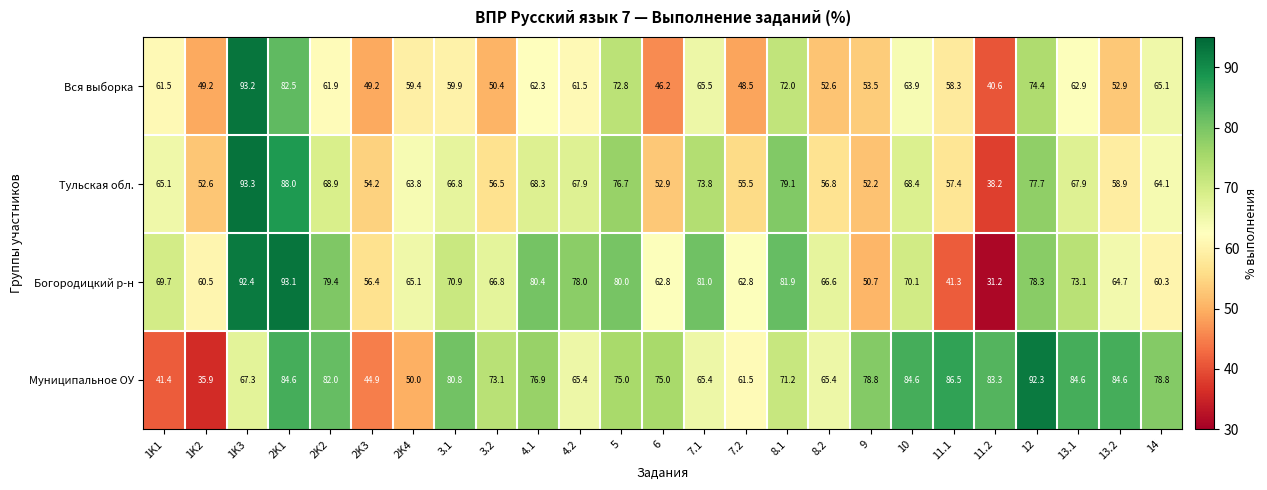

The Муниципальное ОУ series shows 40.3 at 10. True or false?

False